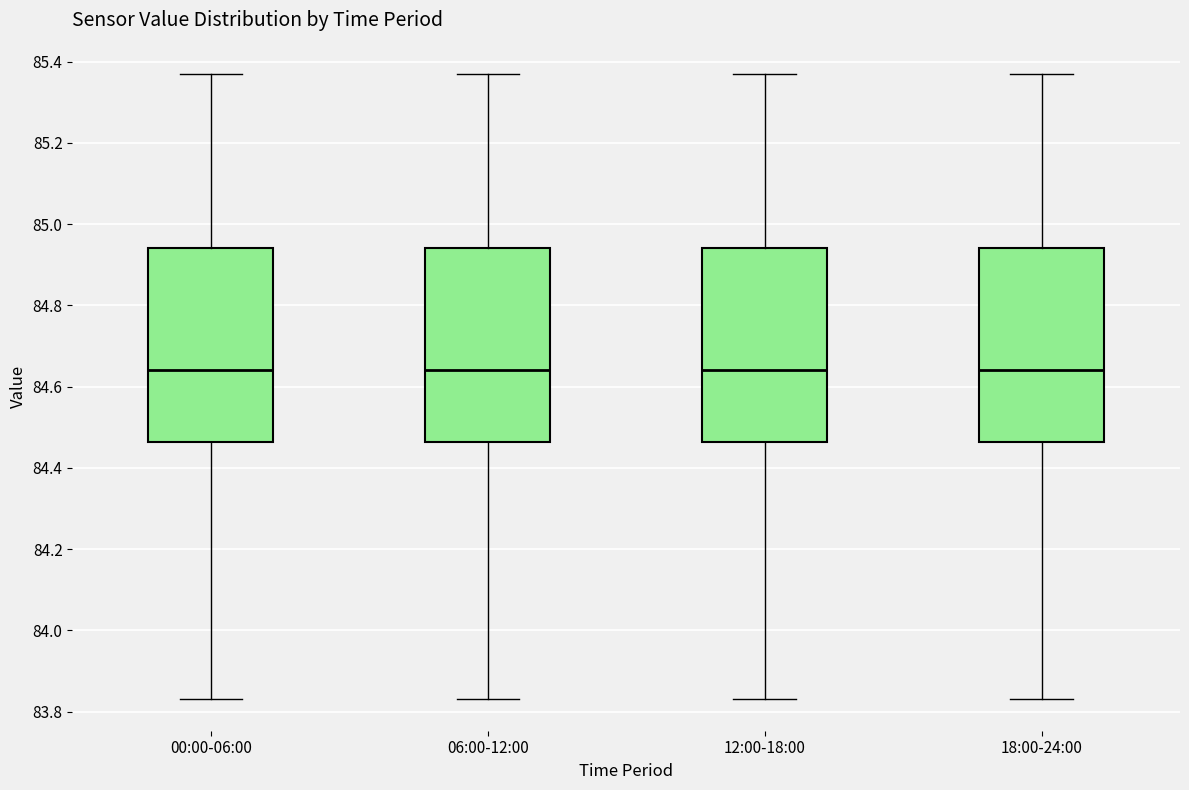

Reading left to right, read every box against the y-axis: the position of its median line, the range the box covers, and the ends of its whiskers. The values are not printed on the chart, so give them approximately, as read against the axis.

00:00-06:00: median 84.64, box 84.46 to 84.94, whiskers 83.84 to 85.38
06:00-12:00: median 84.64, box 84.46 to 84.94, whiskers 83.84 to 85.38
12:00-18:00: median 84.64, box 84.46 to 84.94, whiskers 83.84 to 85.38
18:00-24:00: median 84.64, box 84.46 to 84.94, whiskers 83.84 to 85.38